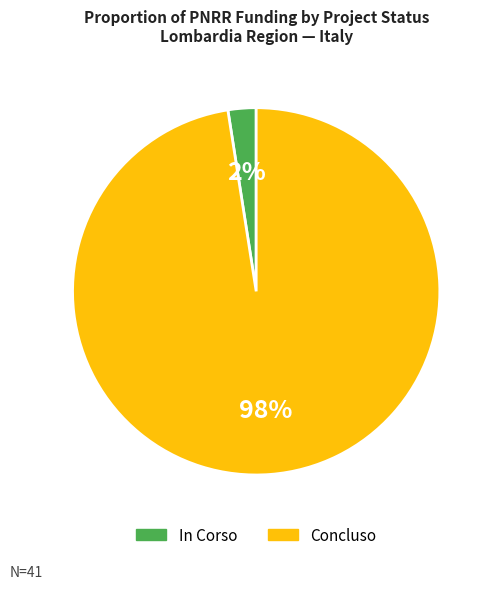

To the nearest percent, what is the combined percentage of Concluso and In Corso?

100%